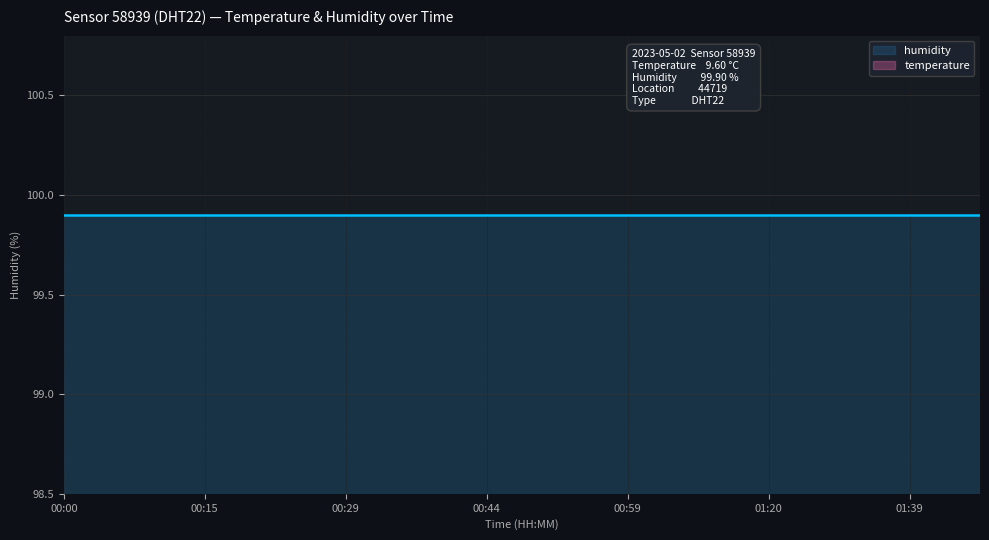

The humidity series shows 99.9 at 01:34. True or false?

True